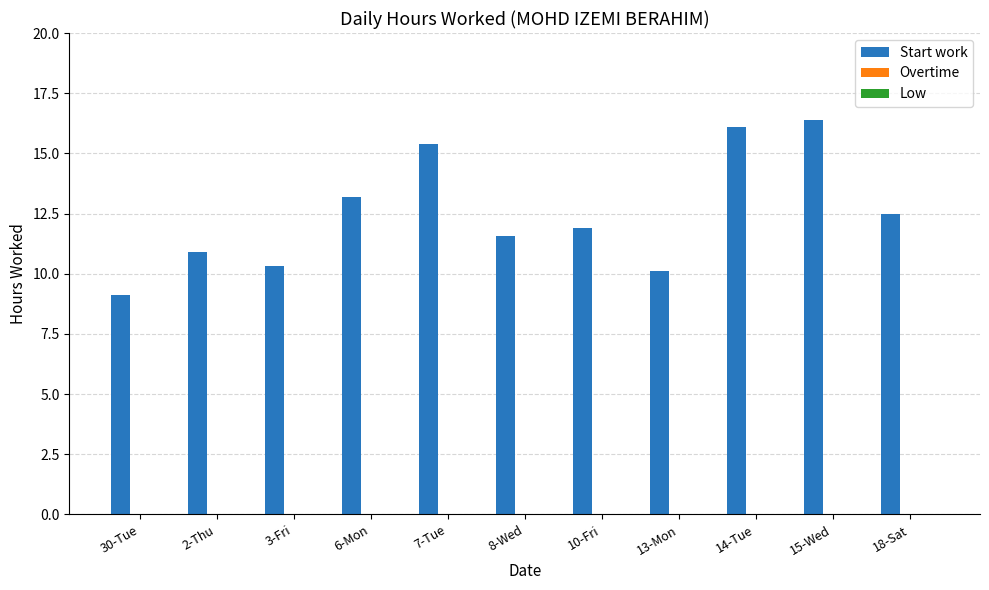

What is the greatest value displayed?

16.4